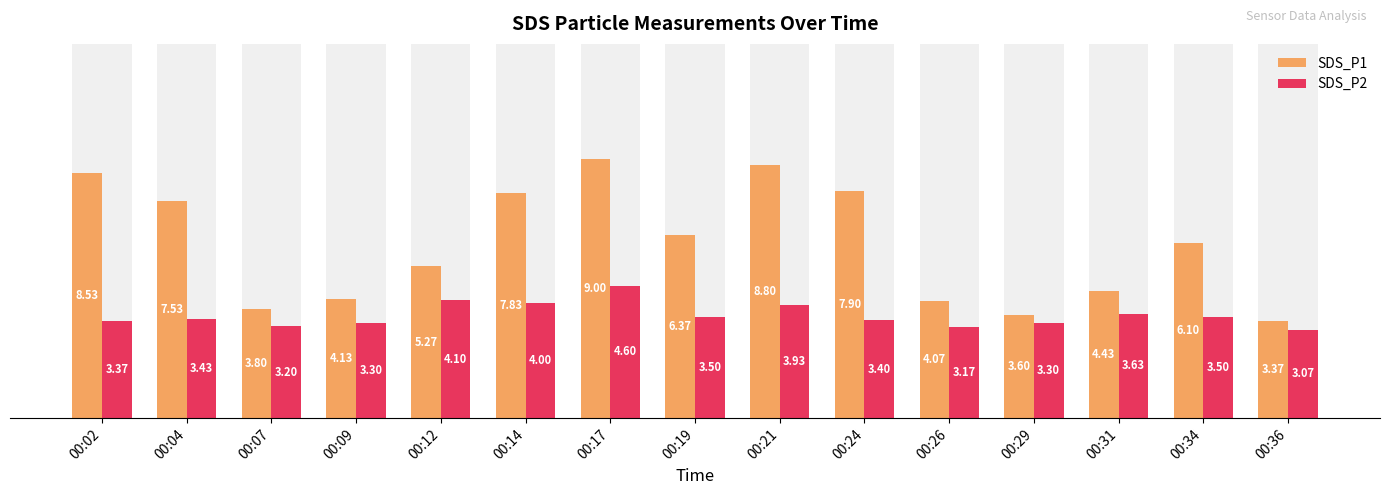

Which label corresponds to the smallest value in the chart?

00:36